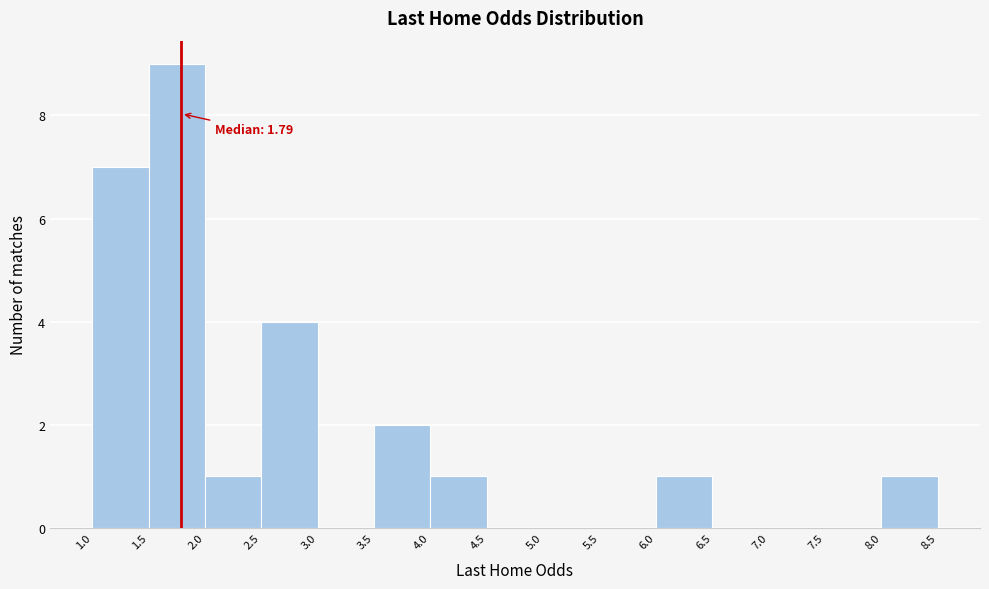

Over which range of the x-axis is the bar tallest?

1.5 to 2.0